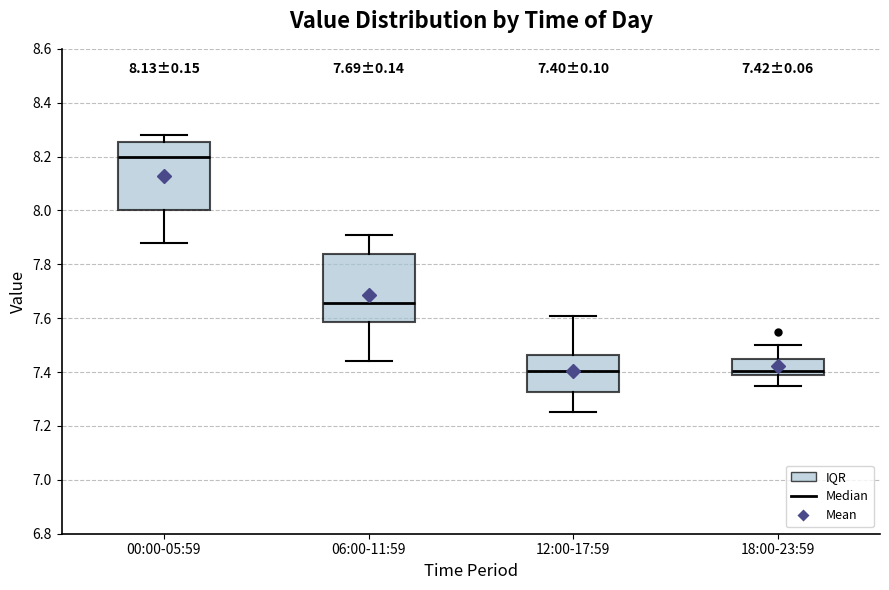

Which box has the highest median line?

00:00-05:59